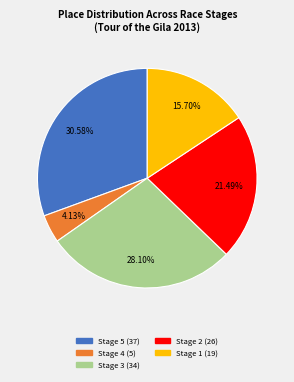

Is there any slice that represents more than half of the pie?

No